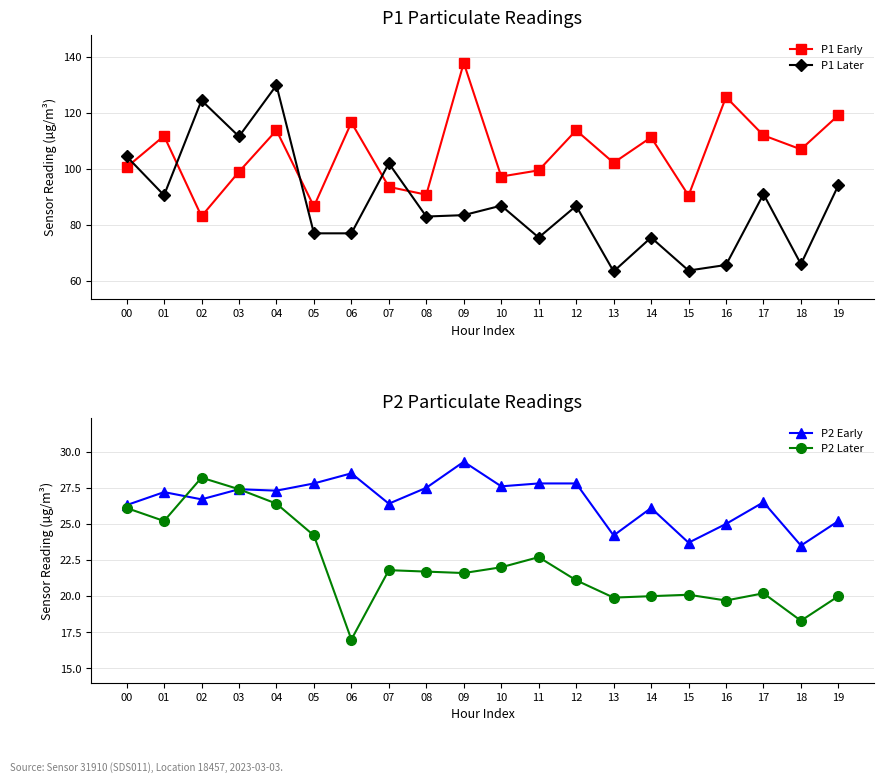

Which has a higher value, 07 or 02?

07